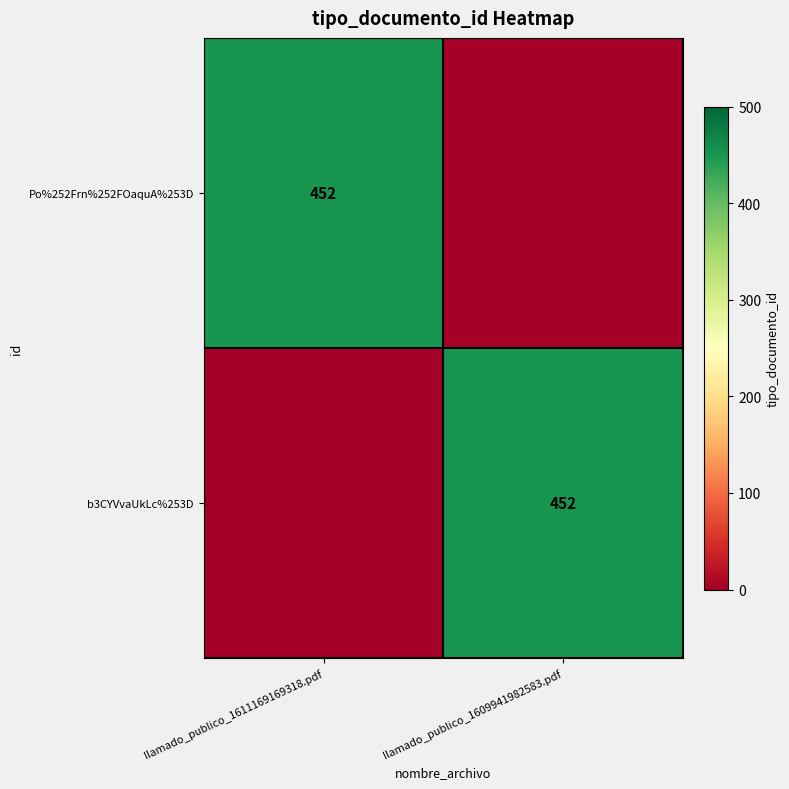

True or false: b3CYVvaUkLc%253D has a value of 700 at llamado_publico_1609941982583.pdf.

False